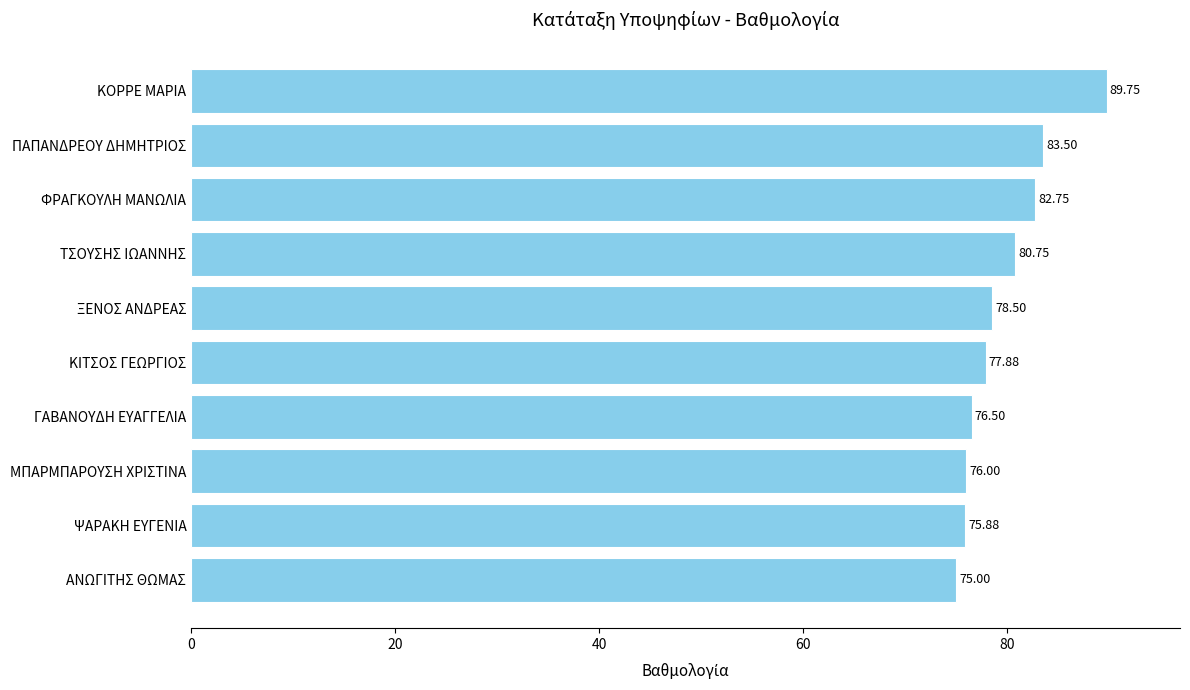

What is the average value?

79.7